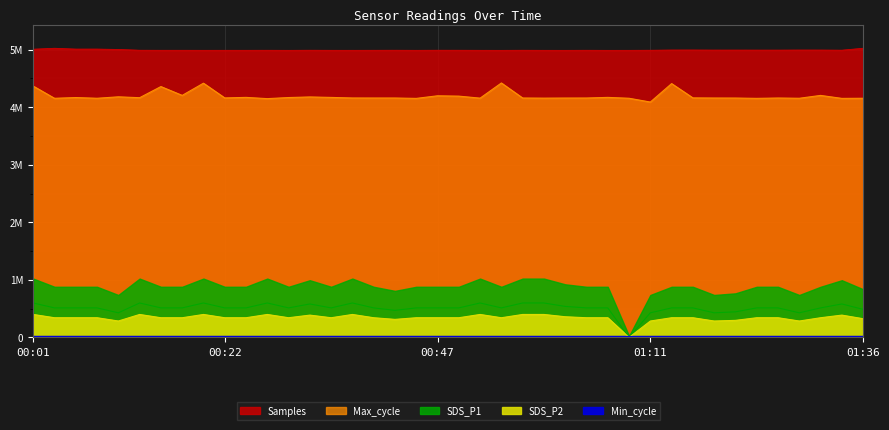

Is the value of SDS_P1 at 01:14 greater than the value of Samples at 00:27?

No